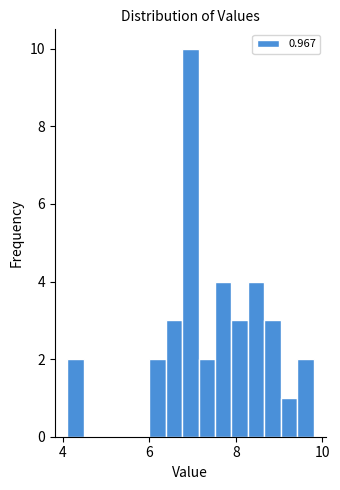

Around what value on the x-axis is the tallest bar? Give the approximate position of its centre, as read against the axis.

7.0